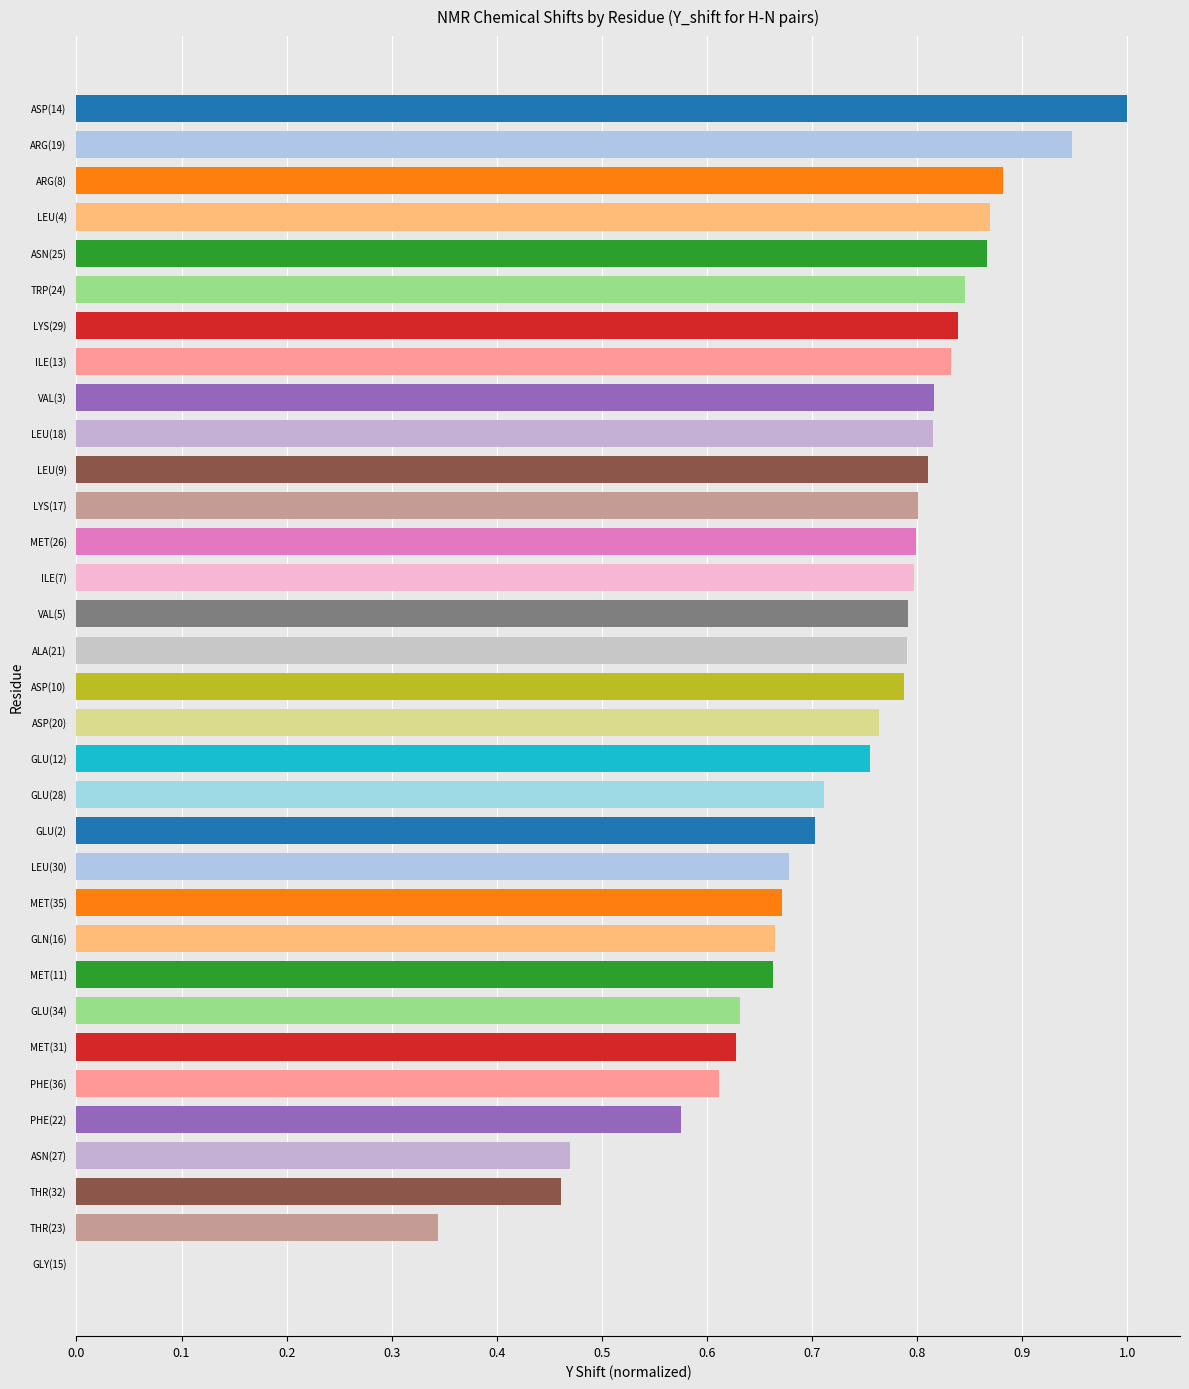

What is the change in value from ASP(14) to LEU(30)?

-0.3